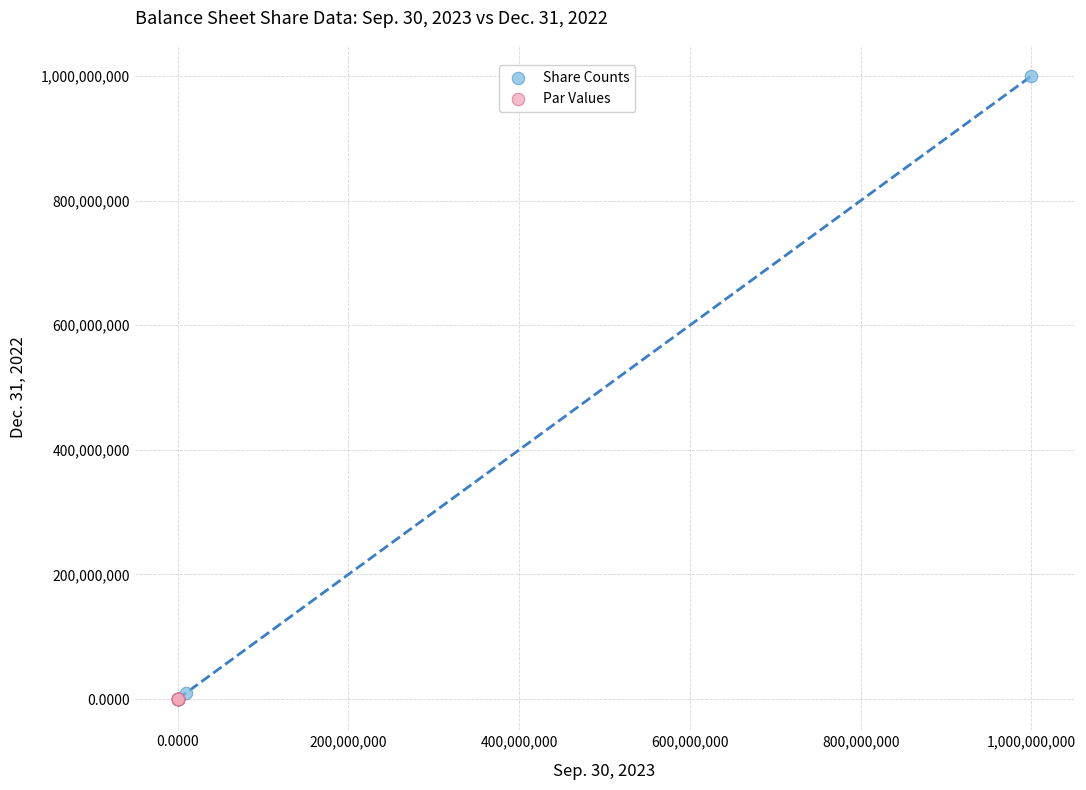

Which series has the largest Y range (max minus min)?

Share Counts